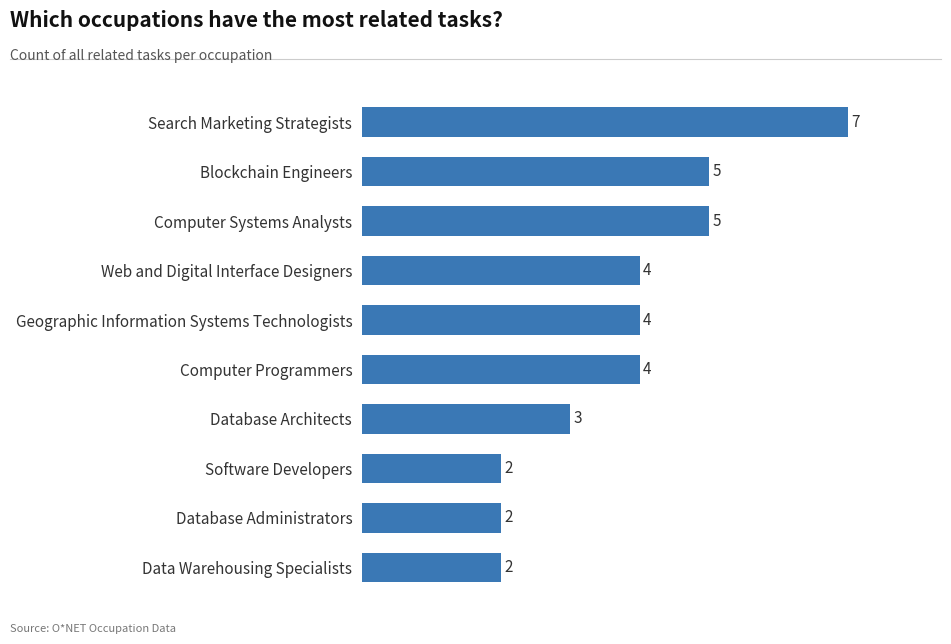

Approximately how many times larger is the value at Database Architects compared to Blockchain Engineers?

0.6